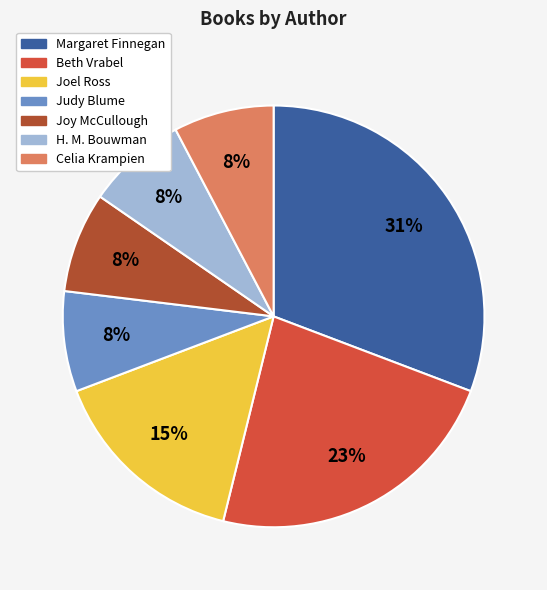

How many slices are in this pie chart?

7